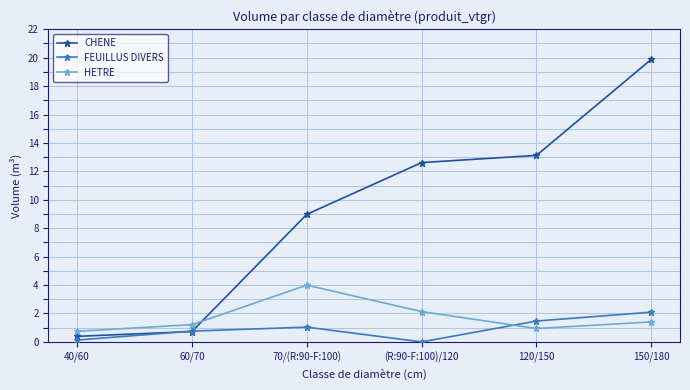

What is the sum of the HETRE values at 120/150 and 70/(R:90-F:100)?

4.9